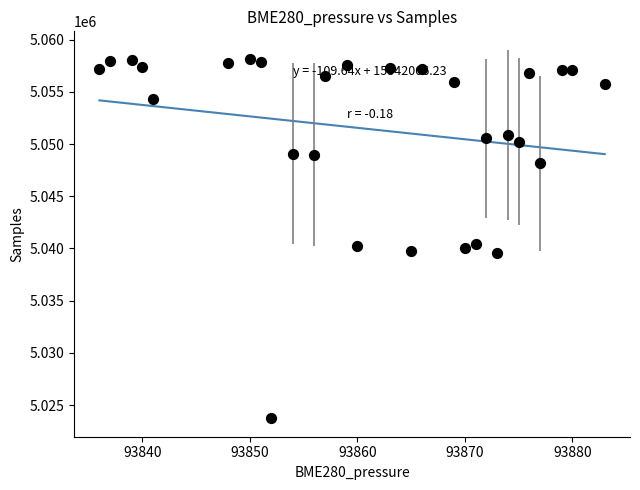

What is the range of Y values (max minus min)?

34387.5